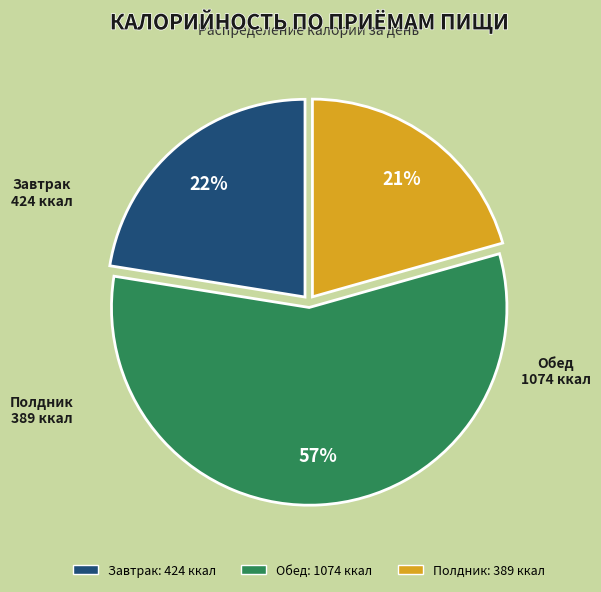

To the nearest percent, what is the difference between the largest and smallest slice percentages?

36%